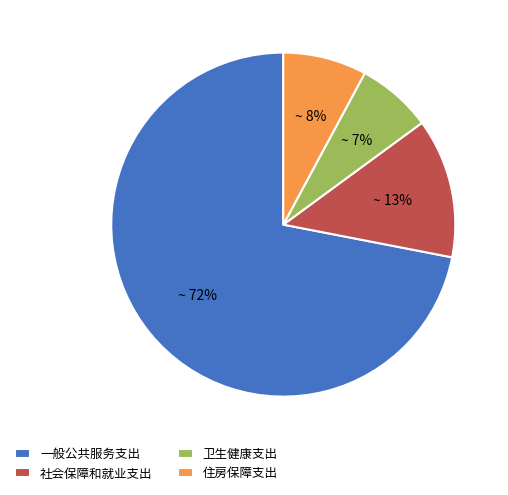

Between 住房保障支出 and 卫生健康支出, which is larger?

住房保障支出